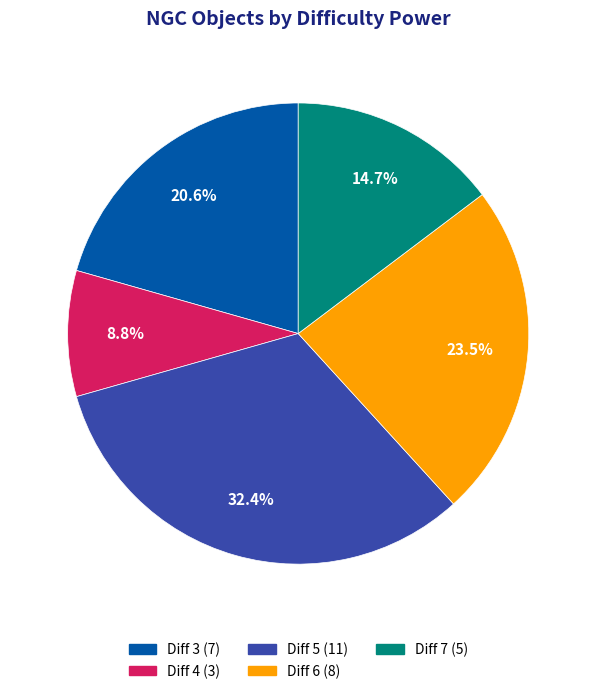

Does any single category account for the majority?

No